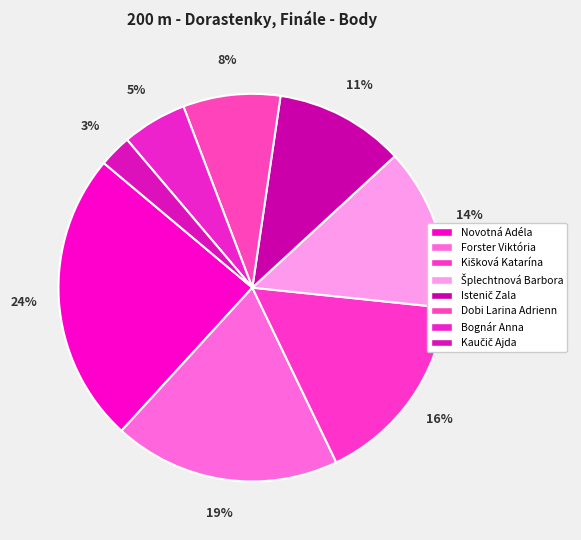

Does any single category account for the majority?

No